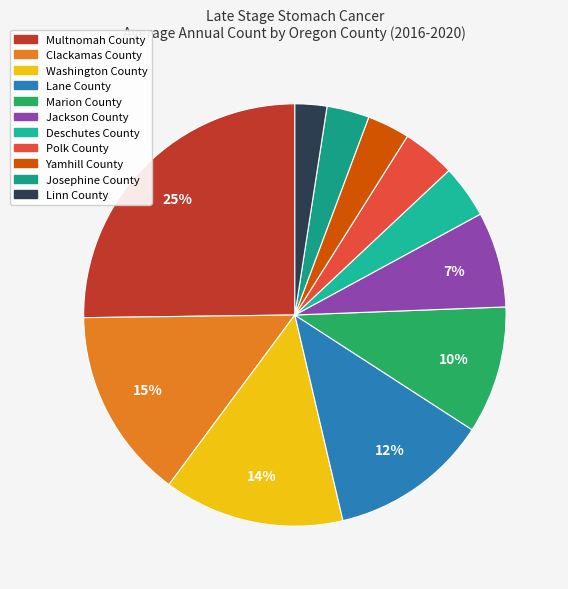

Which slice is the largest?

Multnomah County